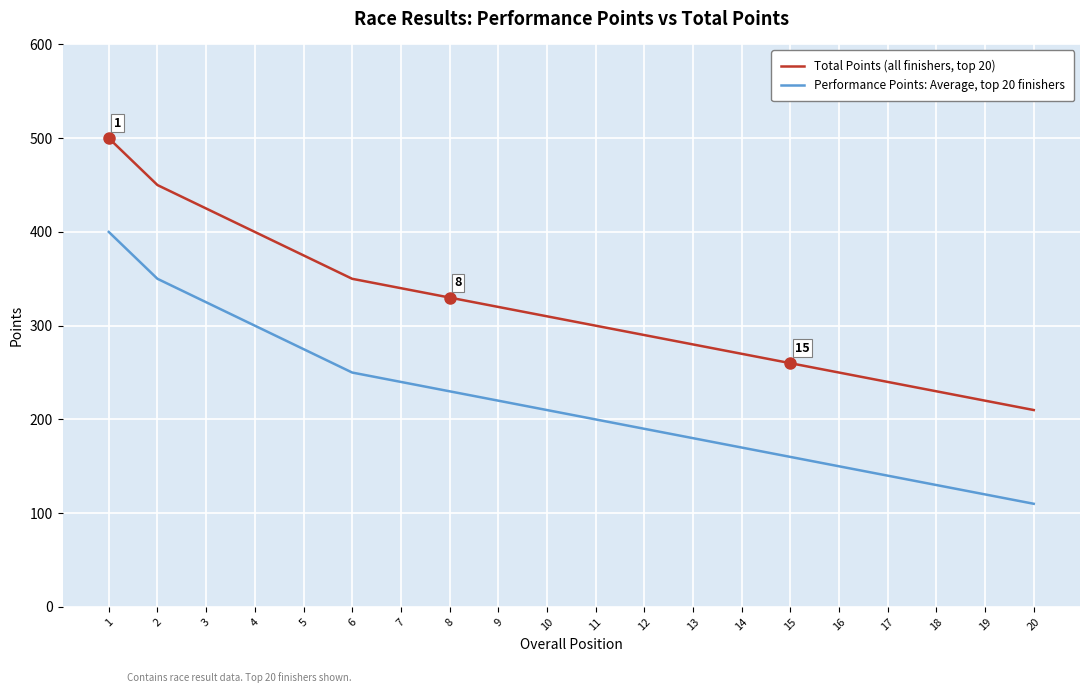

True or false: Total Points (all finishers, top 20) and Performance Points: Average, top 20 finishers cross at least once.

False